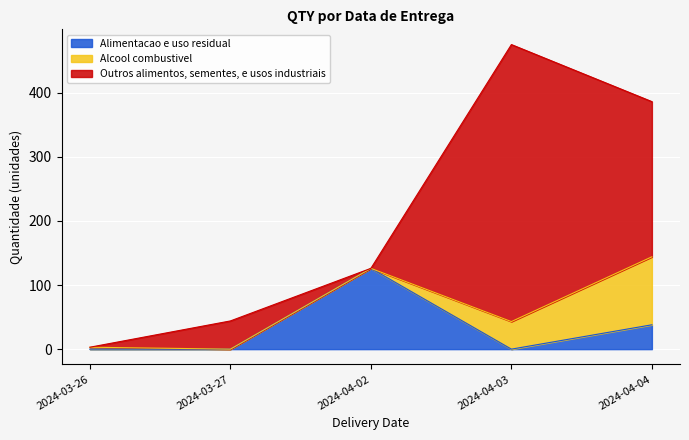

What is the average value of the Alimentacao e uso residual series?

33